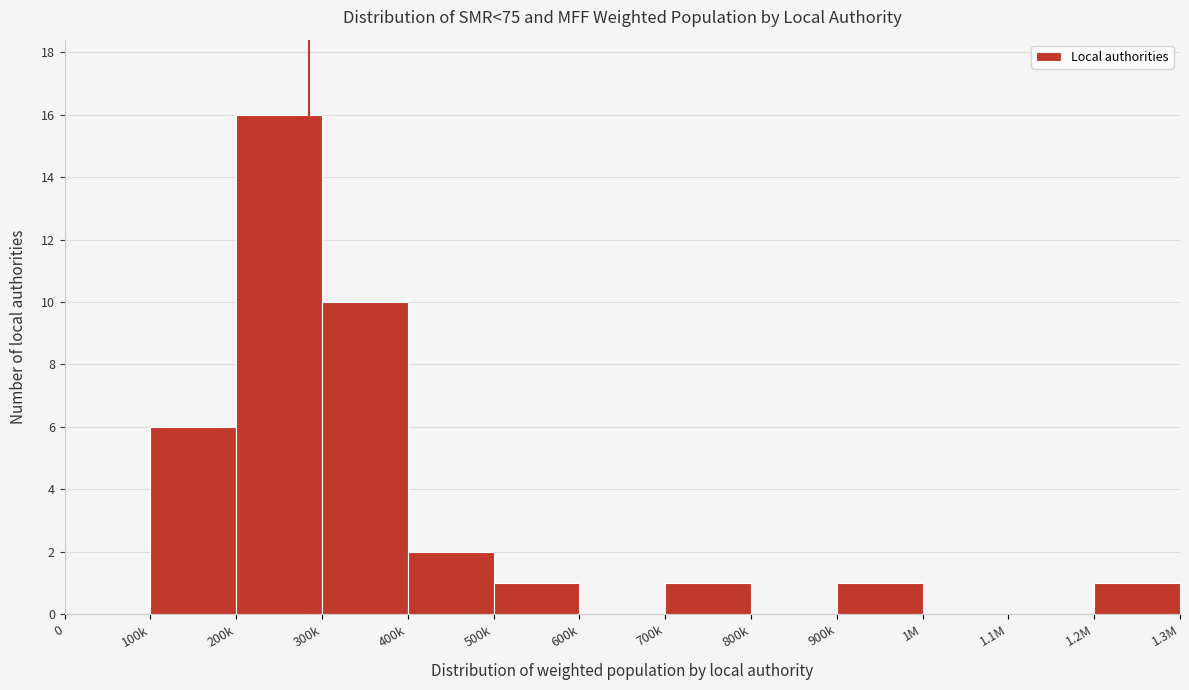

Reading left to right, what are all the values shown in this chart?

0=0	100k=6	200k=16	300k=10	400k=2	500k=1	600k=0	700k=1	800k=0	900k=1	1M=0	1.1M=0	1.2M=1